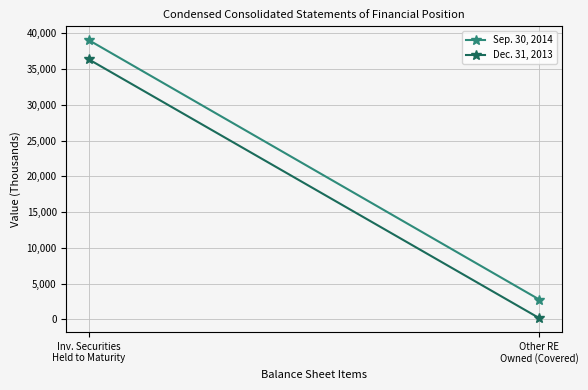

Reading left to right, what are all the values shown in this chart?

Sep. 30, 2014: Inv. Securities
Held to Maturity=39029	Other RE
Owned (Covered)=2784
Dec. 31, 2013: Inv. Securities
Held to Maturity=36340	Other RE
Owned (Covered)=182